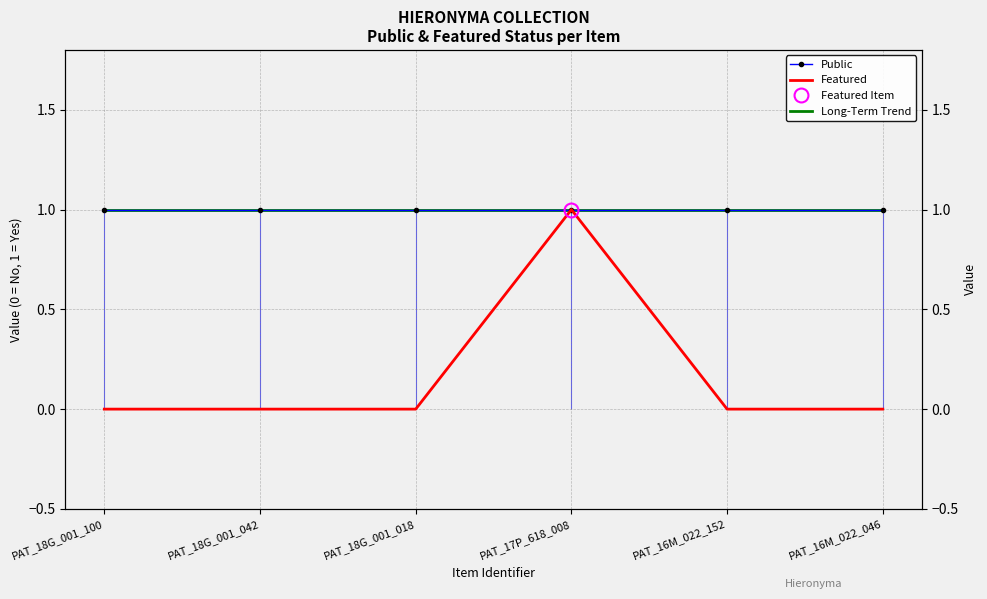

Reading left to right, transcribe all the data shown in this chart.

Public: 1.0	1.0	1.0	1.0	1.0	1.0
Featured: 0.0	0.0	0.0	1.0	0.0	0.0
Long-Term Trend: 1.0	1.0	1.0	1.0	1.0	1.0